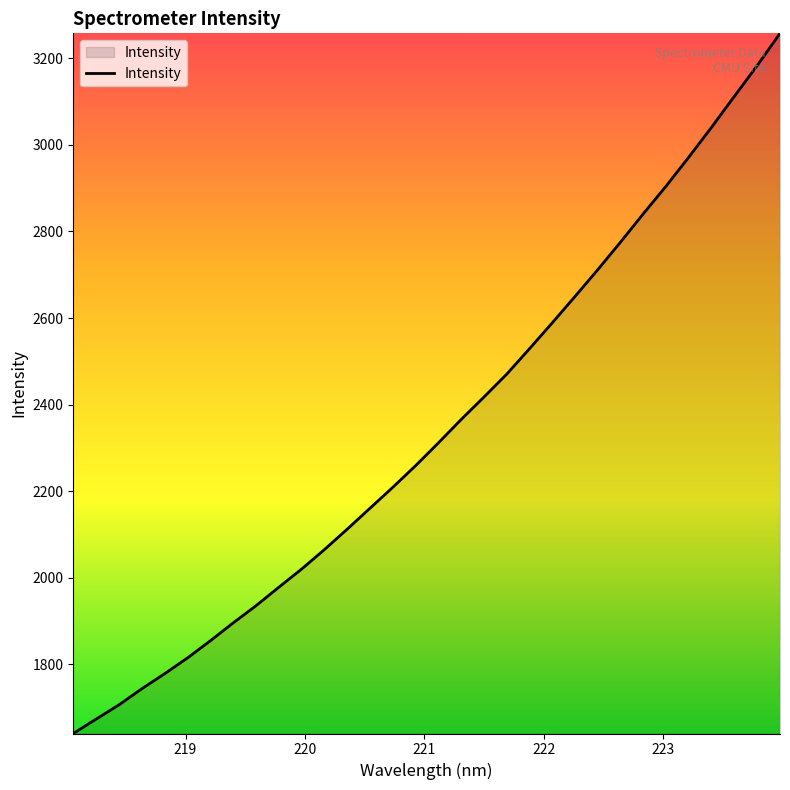

What is the smallest value displayed?

1639.8